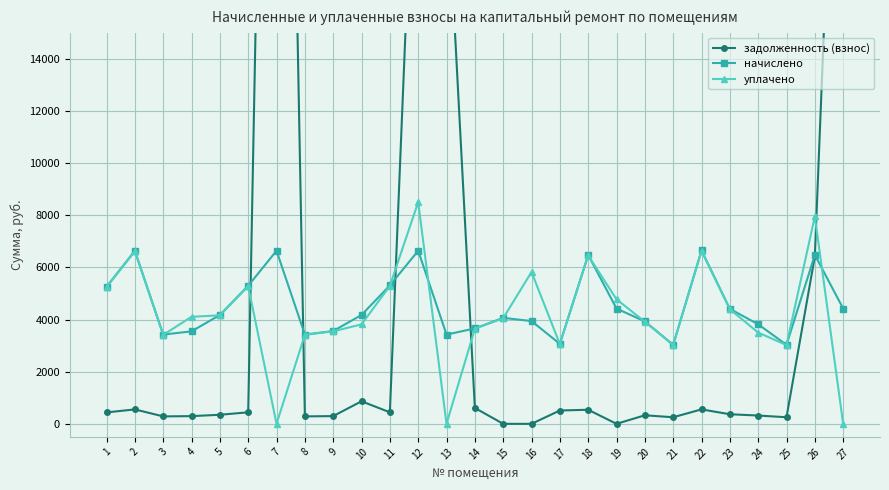

Which series ends up on top after the final intersection of уплачено and начислено?

начислено